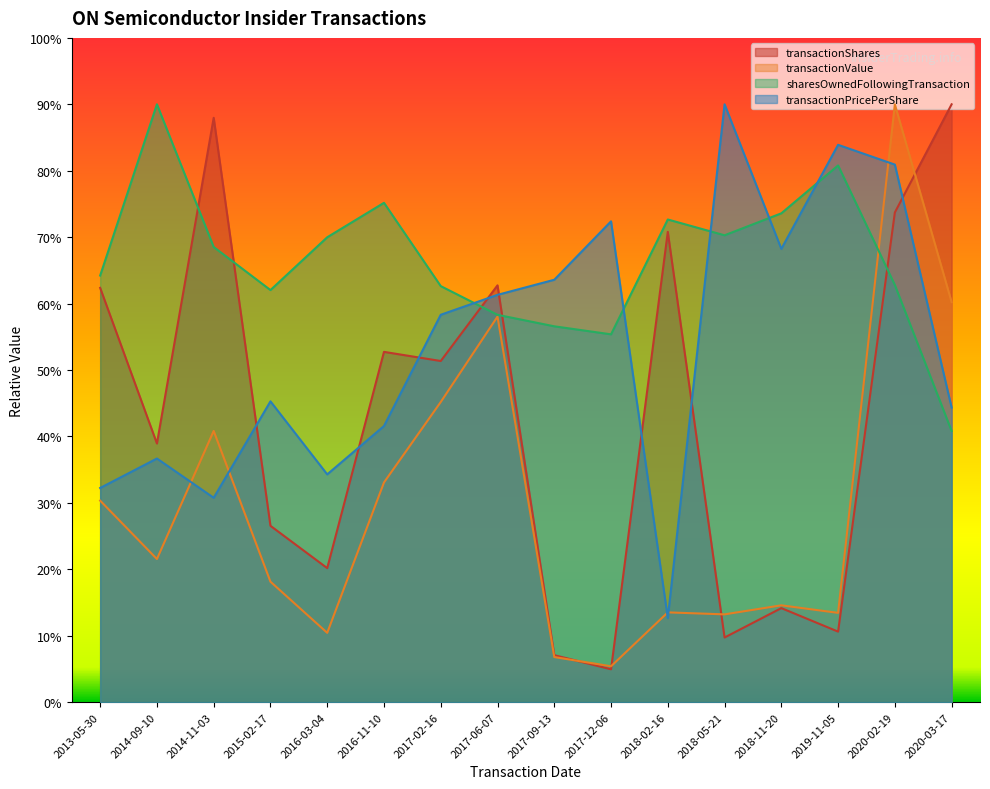

List the series in order of their overall mean, highest first.

sharesOwnedFollowingTransaction, transactionPricePerShare, transactionShares, transactionValue